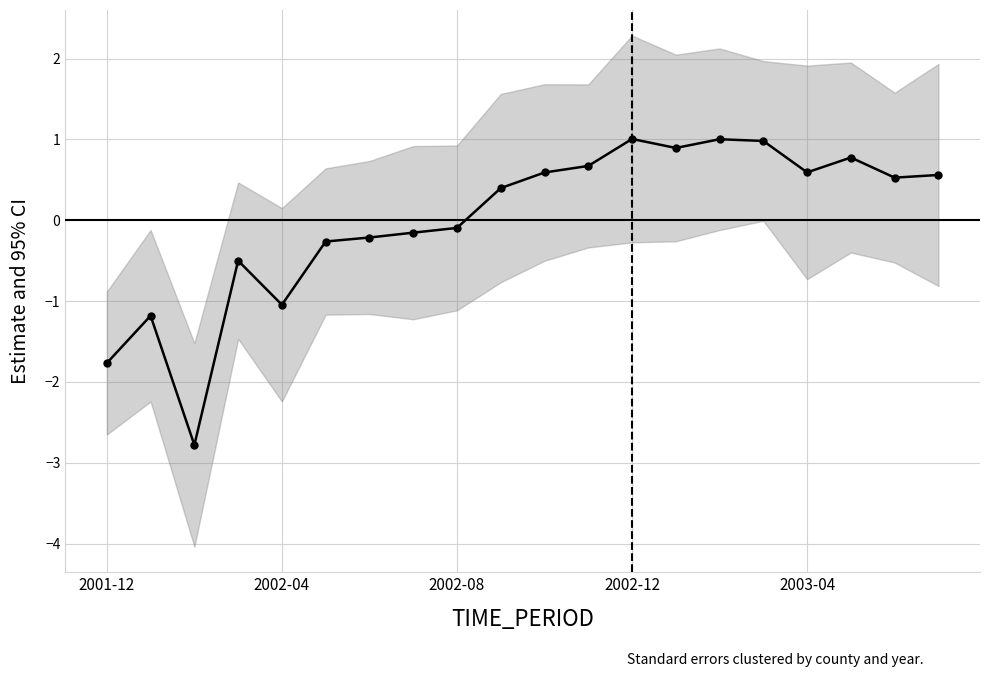

How many values are below 0?

9